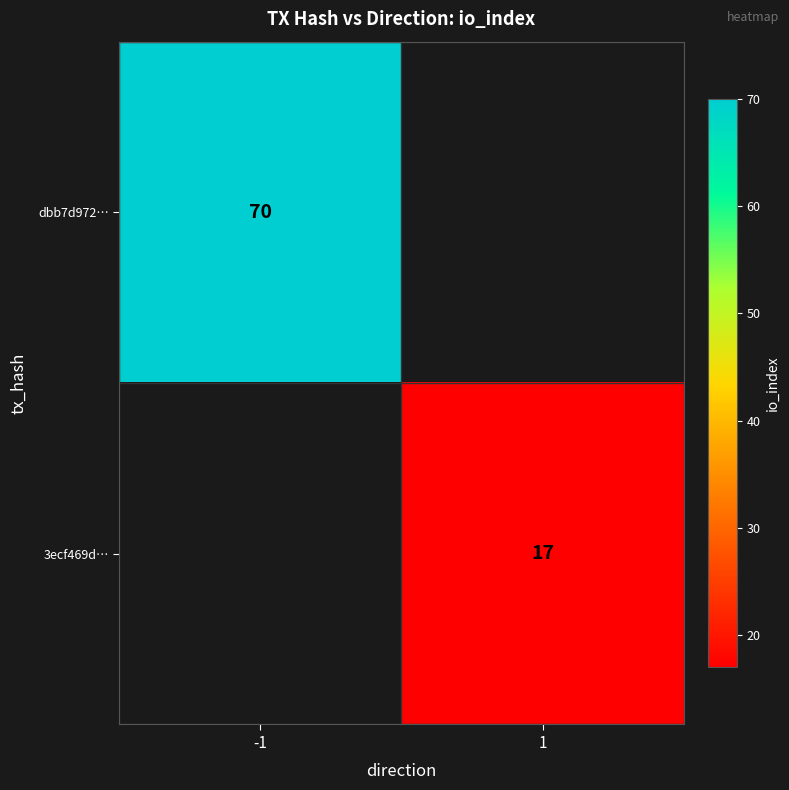

True or false: dbb7d972… has a value of 70 at -1.

True